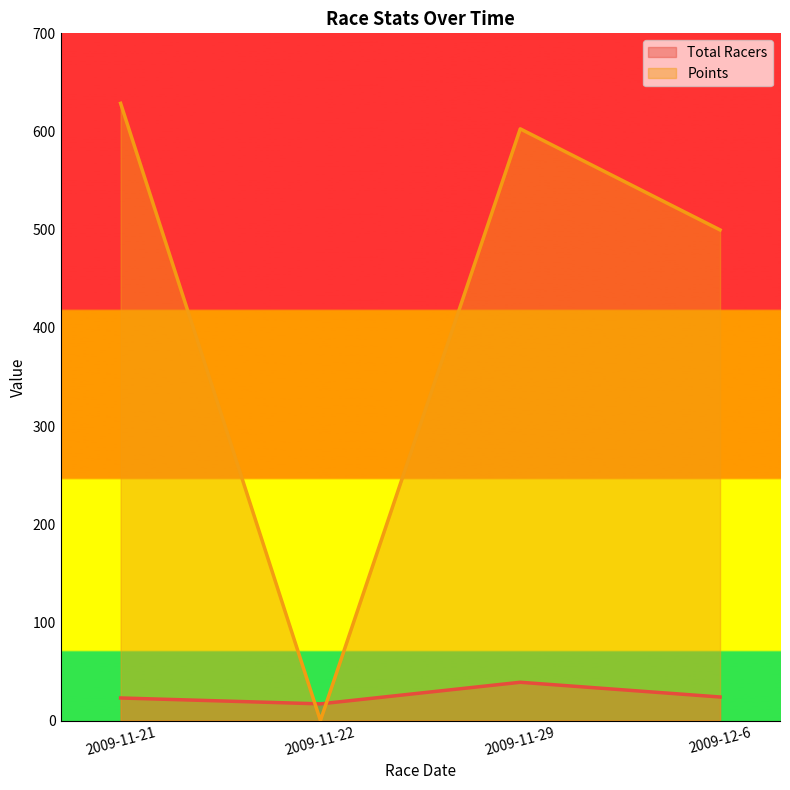

What is the difference between the maximum and second lowest values in the Total Racers series?

16.0